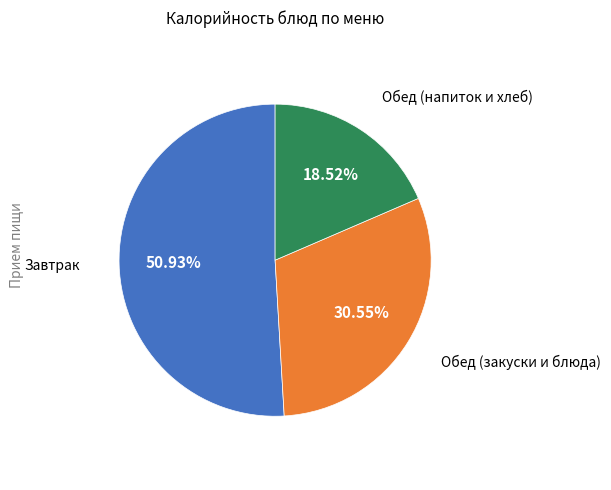

Does any single category account for the majority?

Yes